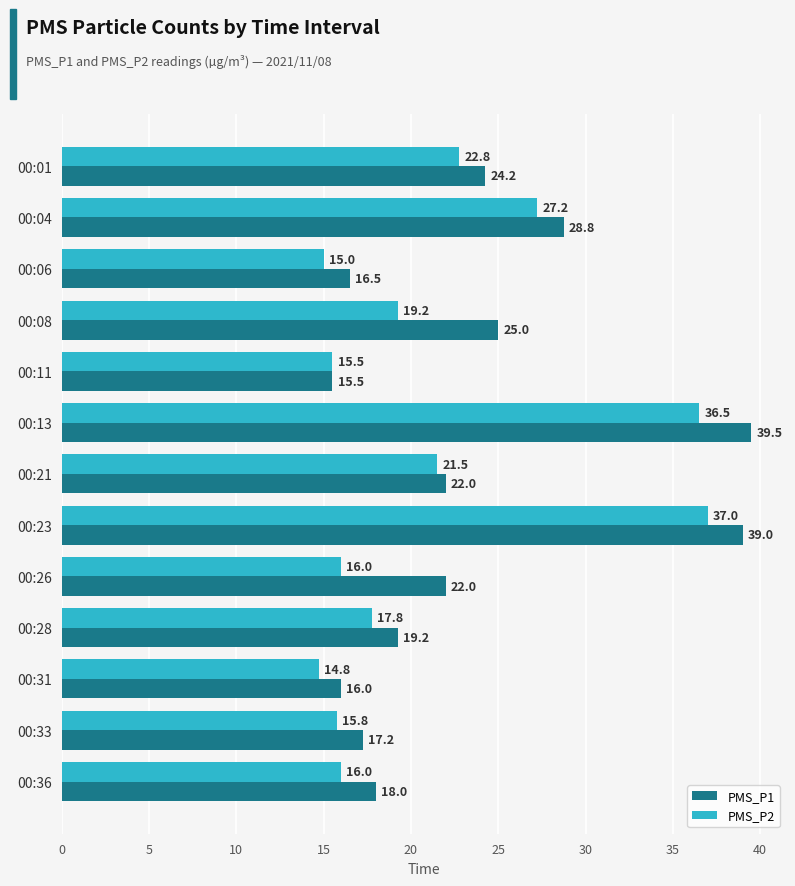

True or false: PMS_P2 has a value of 14.8 at 00:21.

False